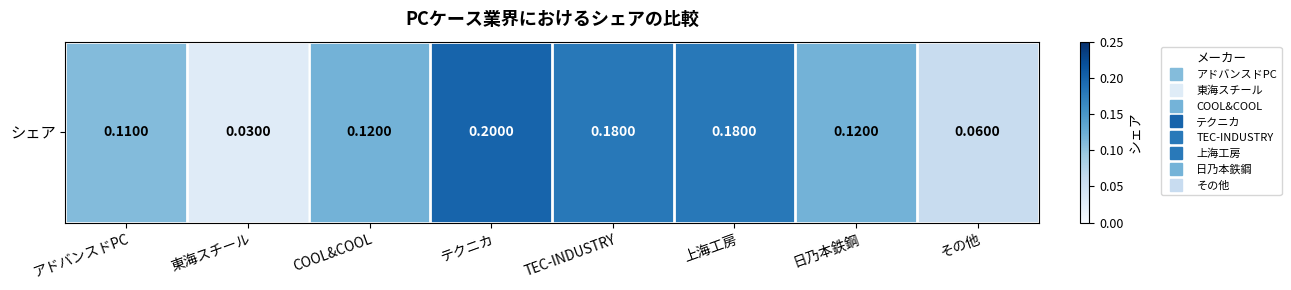

Count the values in the range 0 to 1.

8